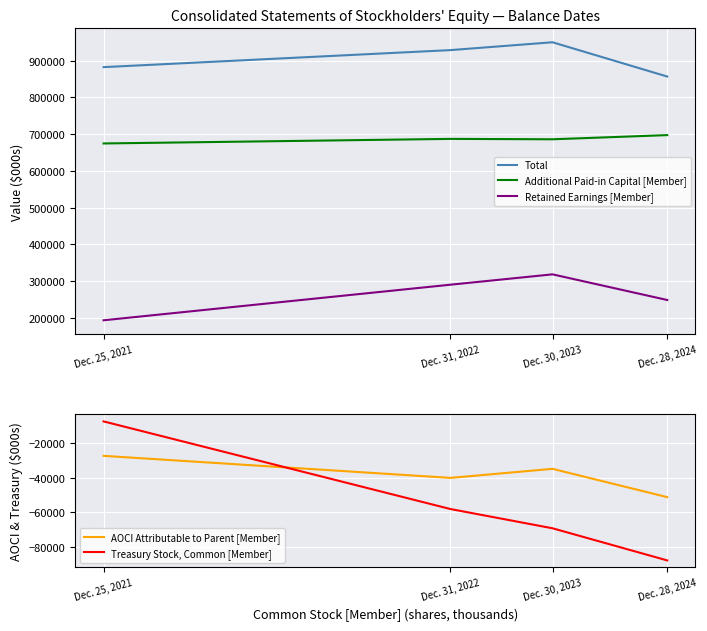

What is the value of the Additional Paid-in Capital [Member] point at the 1st from the left?

674777